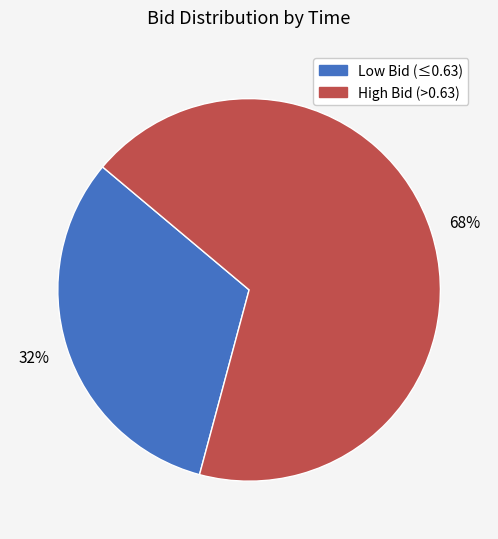

To the nearest percent, what is the difference between the largest and smallest slice percentages?

36%